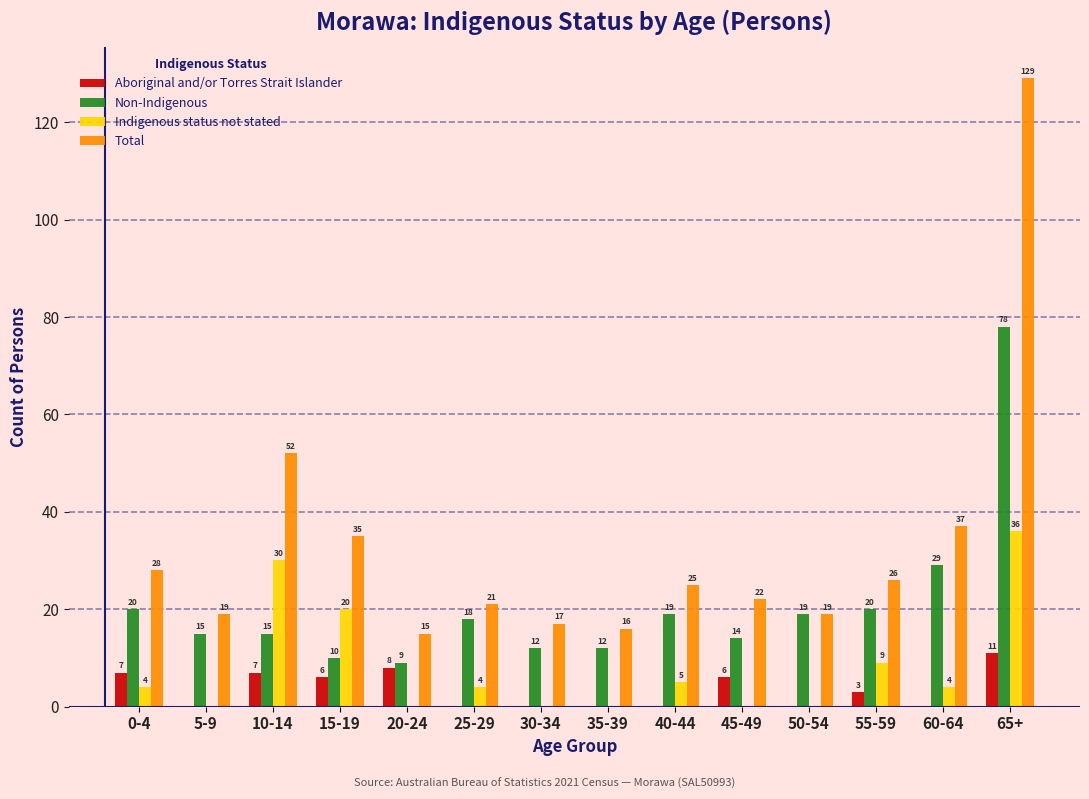

Reading left to right, what are all the values shown in this chart?

Aboriginal and/or Torres Strait Islander: 0-4=7	5-9=0	10-14=7	15-19=6	20-24=8	25-29=0	30-34=0	35-39=0	40-44=0	45-49=6	50-54=0	55-59=3	60-64=0	65+=11
Non-Indigenous: 0-4=20	5-9=15	10-14=15	15-19=10	20-24=9	25-29=18	30-34=12	35-39=12	40-44=19	45-49=14	50-54=19	55-59=20	60-64=29	65+=78
Indigenous status not stated: 0-4=4	5-9=0	10-14=30	15-19=20	20-24=0	25-29=4	30-34=0	35-39=0	40-44=5	45-49=0	50-54=0	55-59=9	60-64=4	65+=36
Total: 0-4=28	5-9=19	10-14=52	15-19=35	20-24=15	25-29=21	30-34=17	35-39=16	40-44=25	45-49=22	50-54=19	55-59=26	60-64=37	65+=129